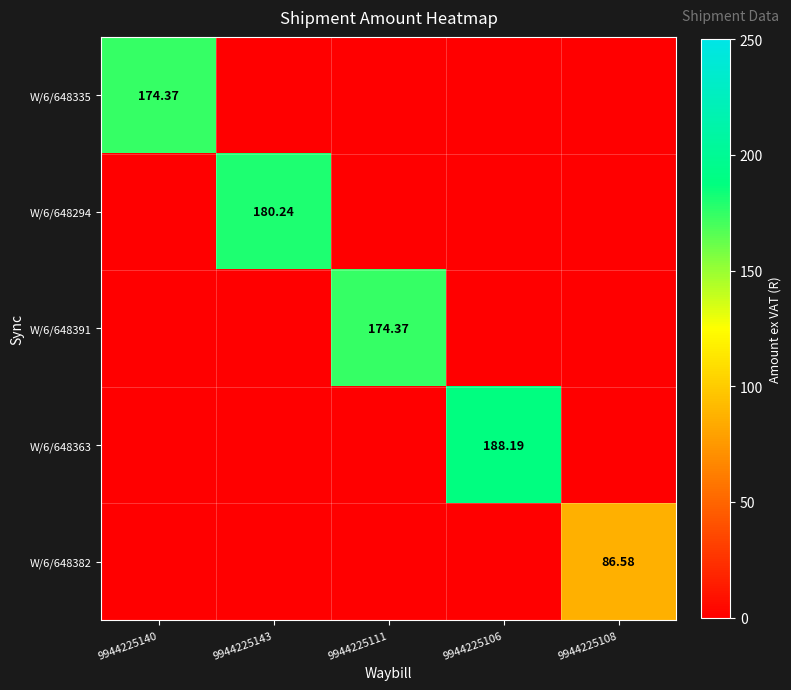

The W/6/648294 series shows 180.2 at 9944225143. True or false?

True